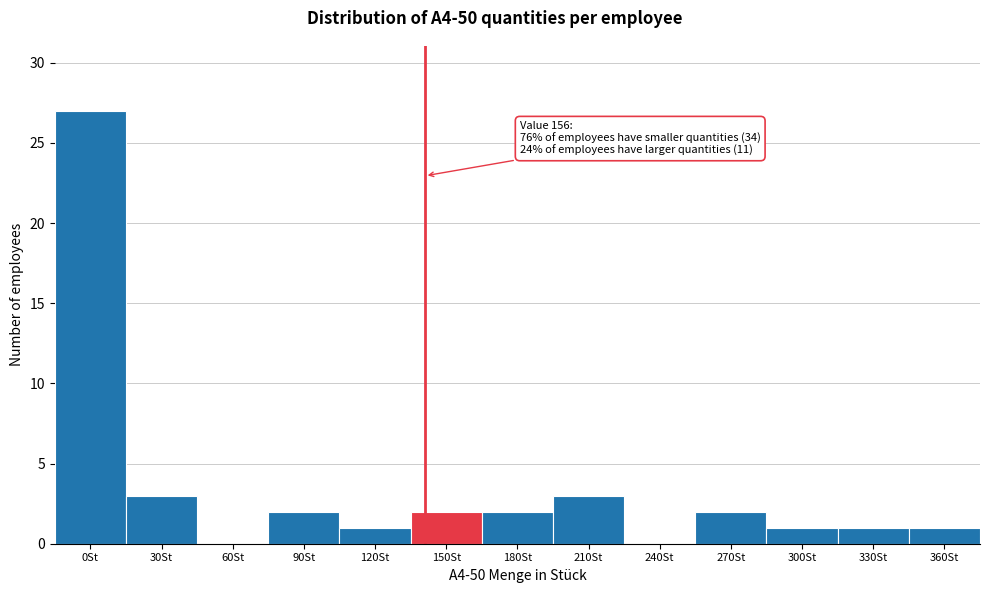

Reading right to left, transcribe all the data shown in this chart.

360St=1	330St=1	300St=1	270St=2	240St=0	210St=3	180St=2	150St=2	120St=1	90St=2	60St=0	30St=3	0St=27